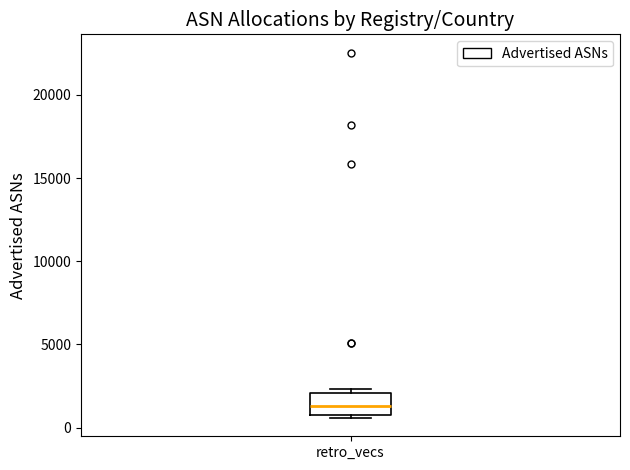

Read this box plot against the y-axis: the position of the median line, the range covered by the box, and the ends of both whiskers. The values are not printed on the chart, so give them approximately, as read against the axis.

median 1500, box 1000 to 2000, whiskers 500 to 2500